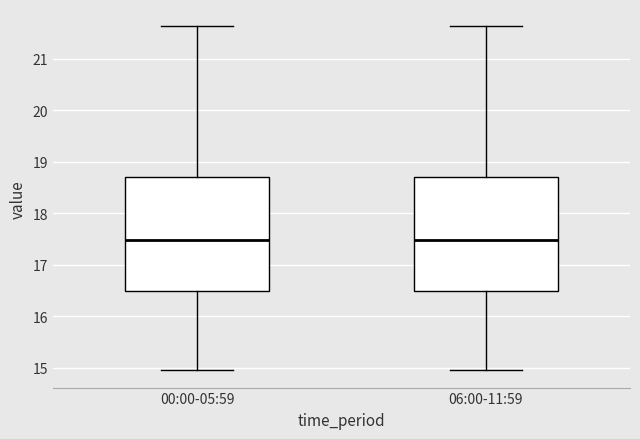

Reading left to right, transcribe this box plot: for each box, give where its median line is, the range the box spans, and where its two whiskers end, as read against the y-axis. The values are not printed on the chart, so give them approximately, as read against the axis.

00:00-05:59: median 17.5, box 16.5 to 18.7, whiskers 15.0 to 21.6
06:00-11:59: median 17.5, box 16.5 to 18.7, whiskers 15.0 to 21.6